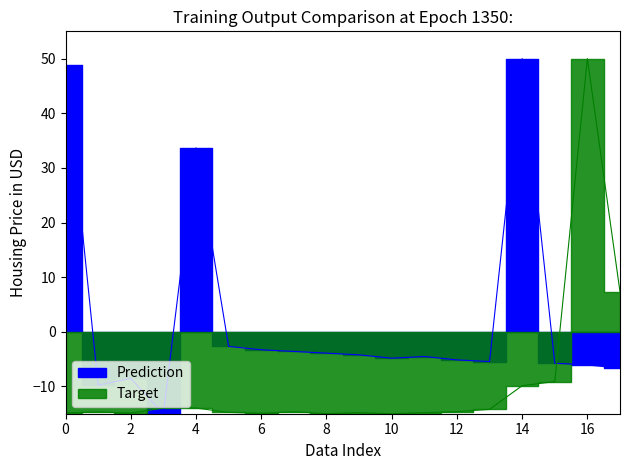

Where is Prediction nearest to the value 17?

4